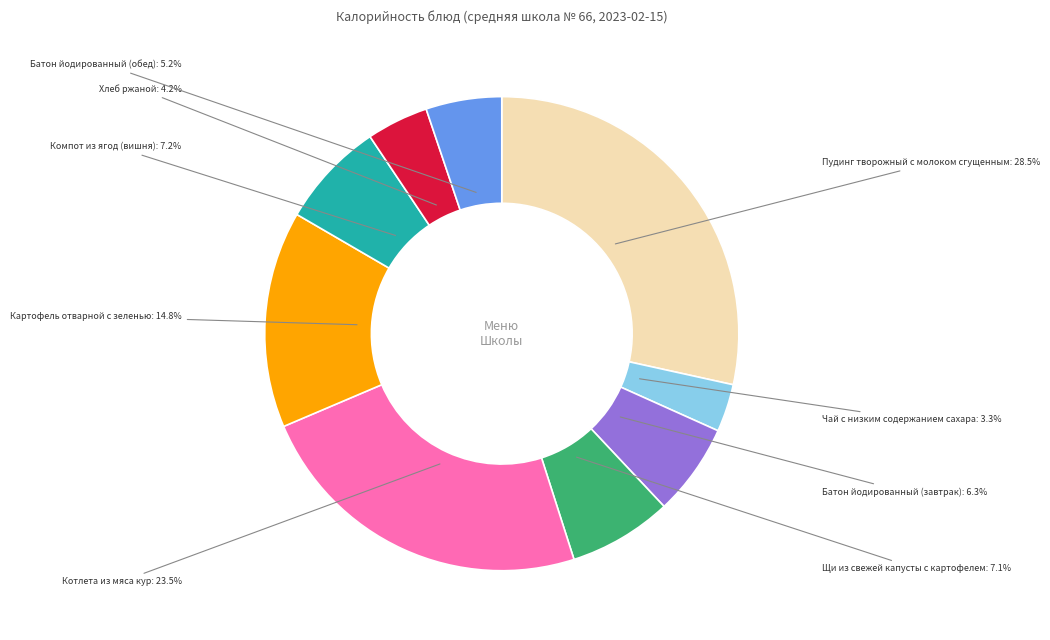

What portion of the pie excludes Котлета из мяса кур?

76.5%